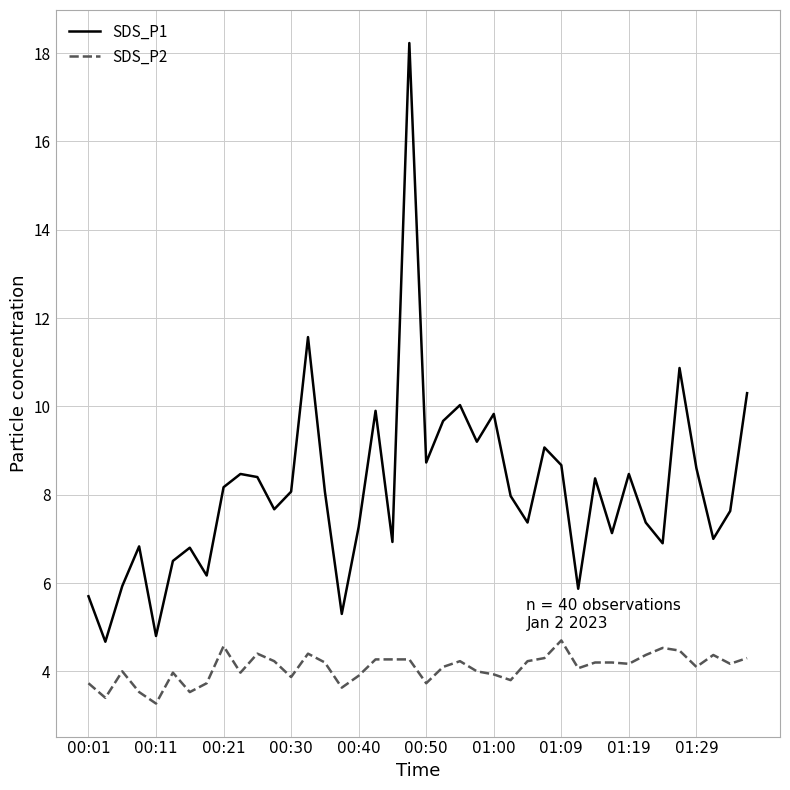

True or false: SDS_P2 and SDS_P1 intersect in this chart.

False